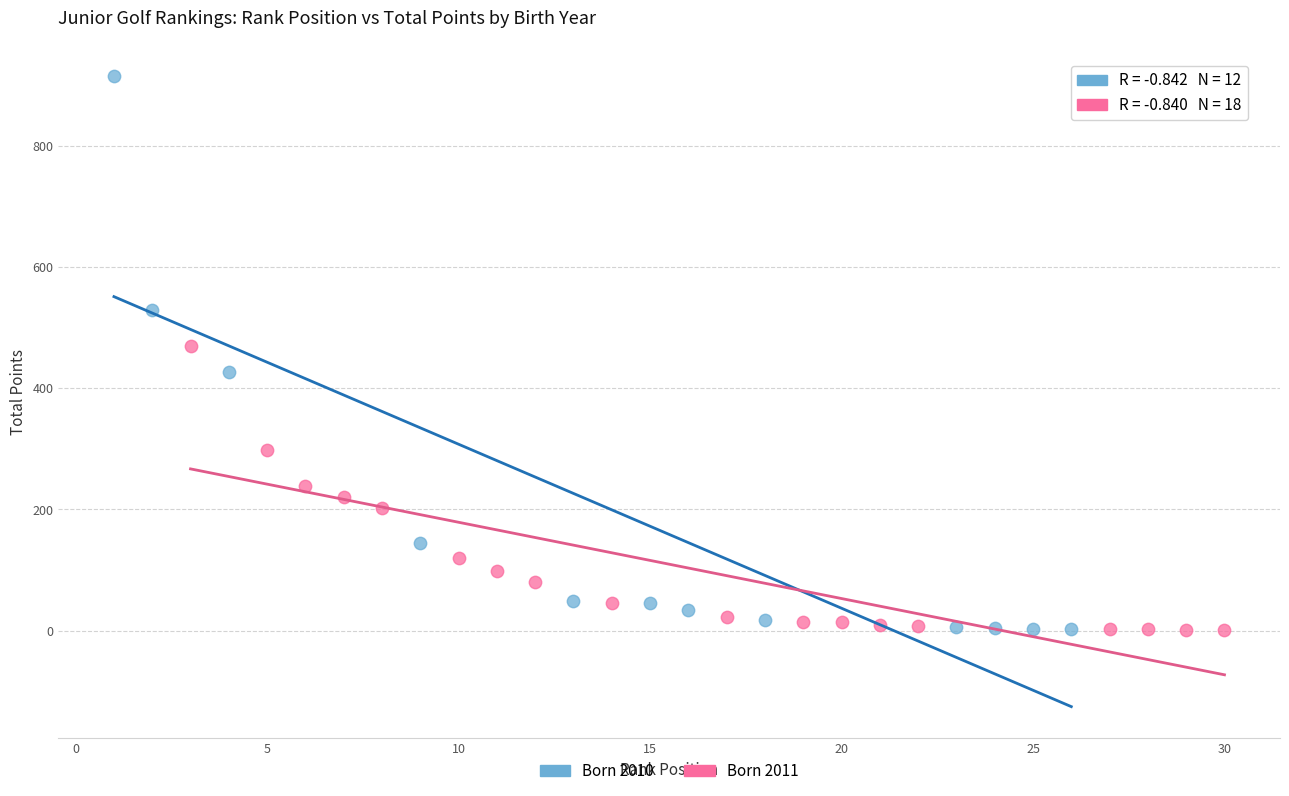

Which series has the largest Y range (max minus min)?

Born 2010